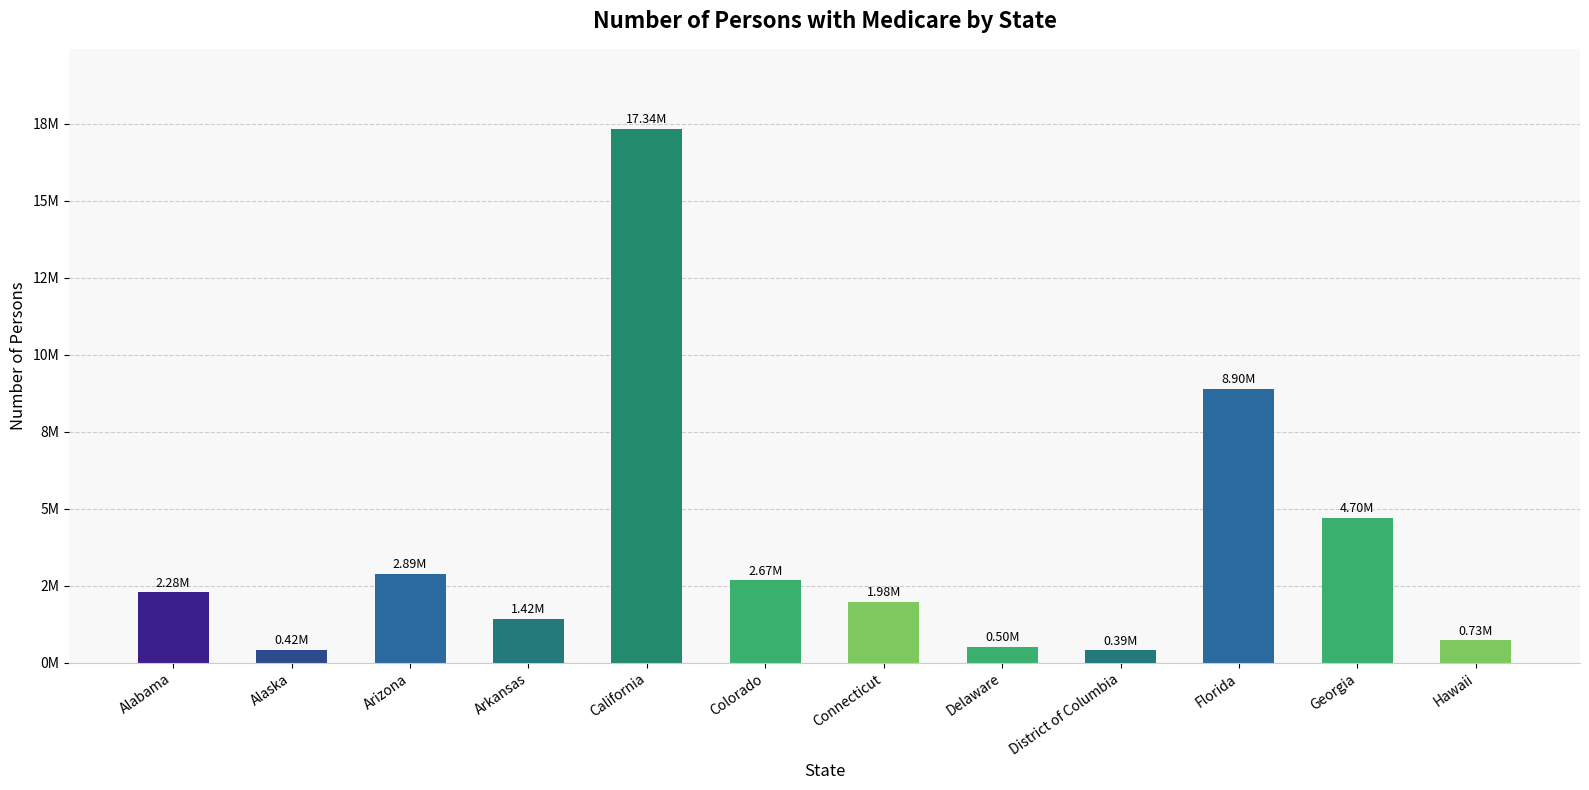

Are the bars horizontal?

No